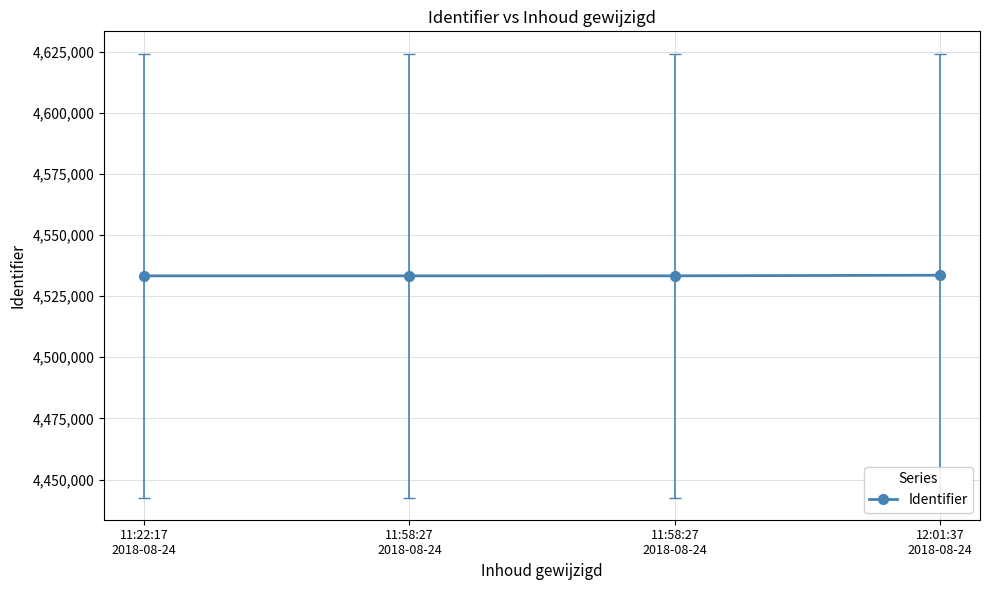

Is it true that the value at 11:58:27
2018-08-24 is 7835184?

False